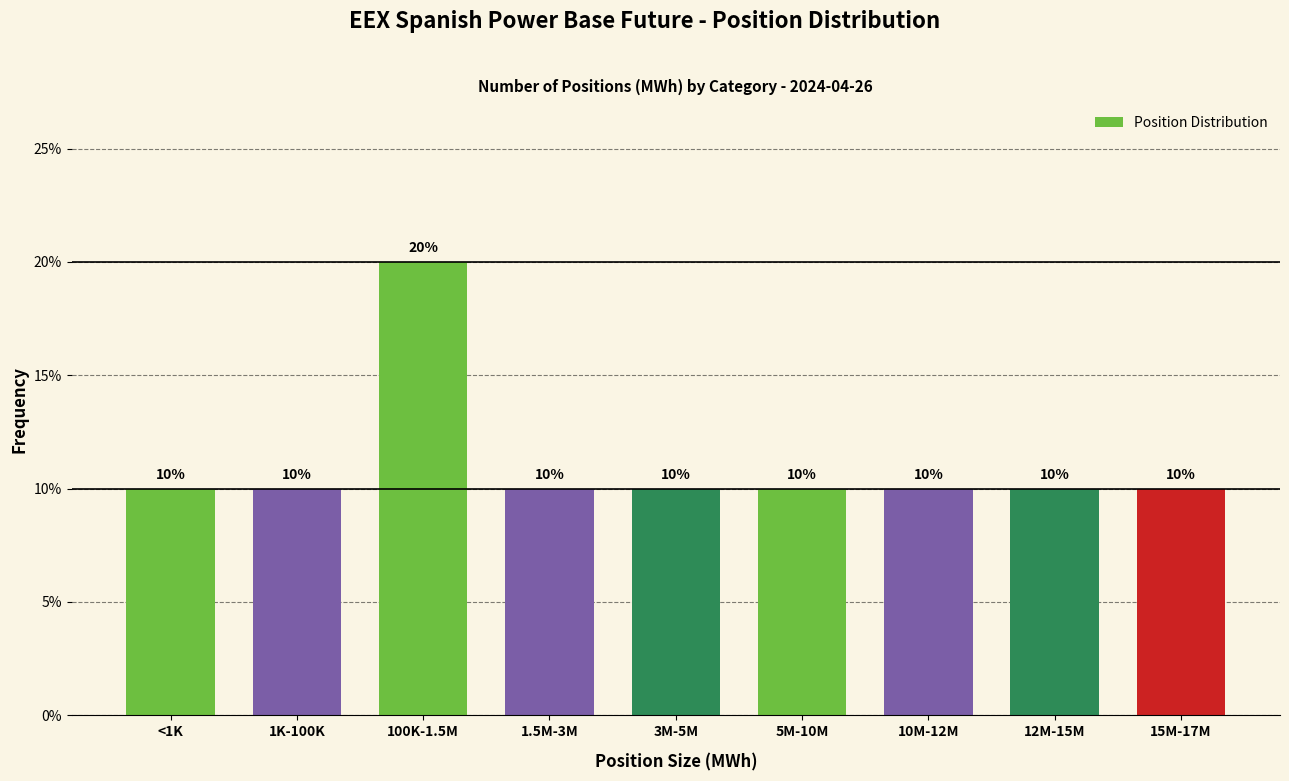

Reading left to right, what are all the values shown in this chart?

<1K=10	1K-100K=10	100K-1.5M=20	1.5M-3M=10	3M-5M=10	5M-10M=10	10M-12M=10	12M-15M=10	15M-17M=10